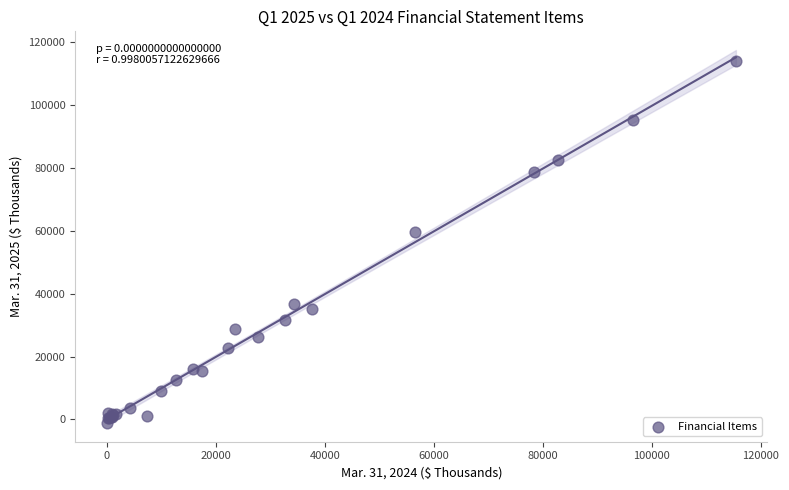

What Y value in the scatter plot is closest to 56465?

59585